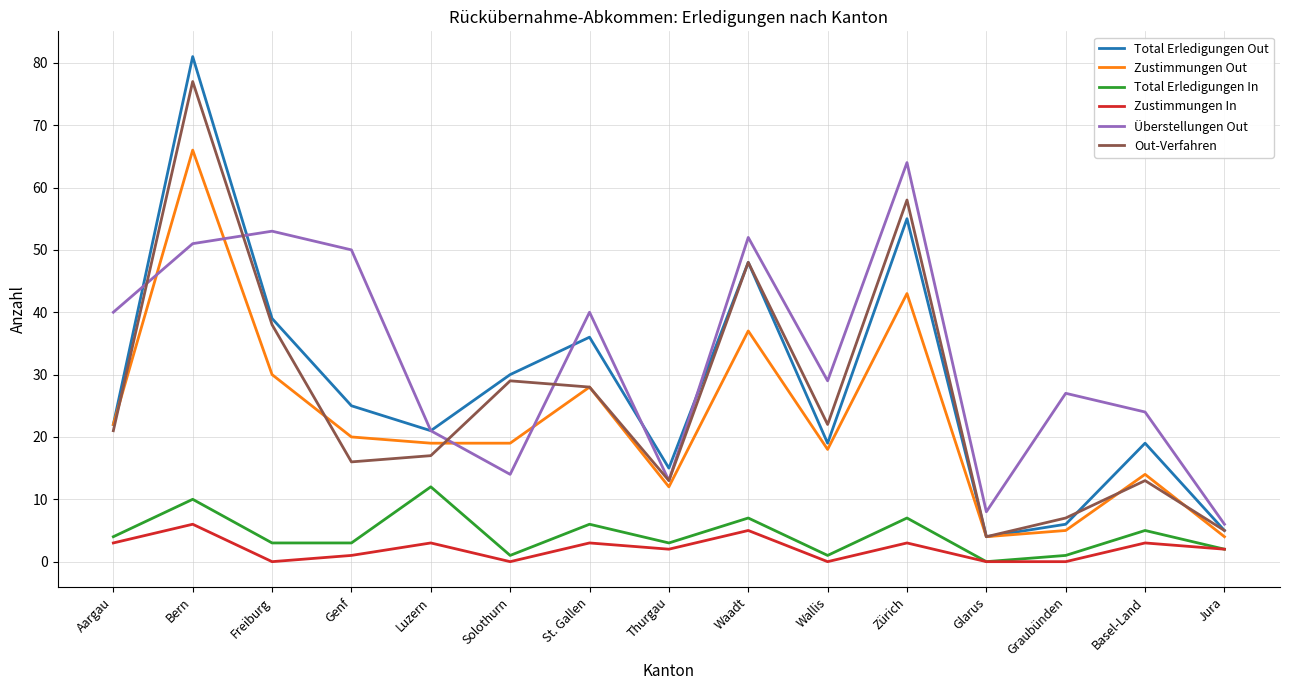

At which label is Total Erledigungen Out closest to 42?

Freiburg